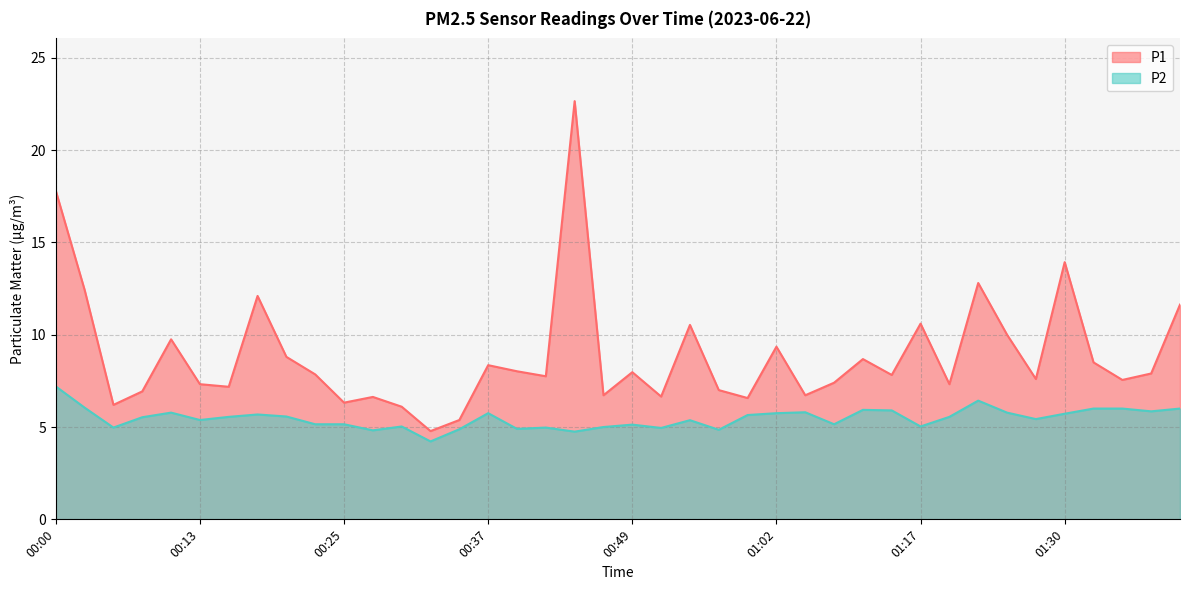

How many data points in P2 are above 5?

30